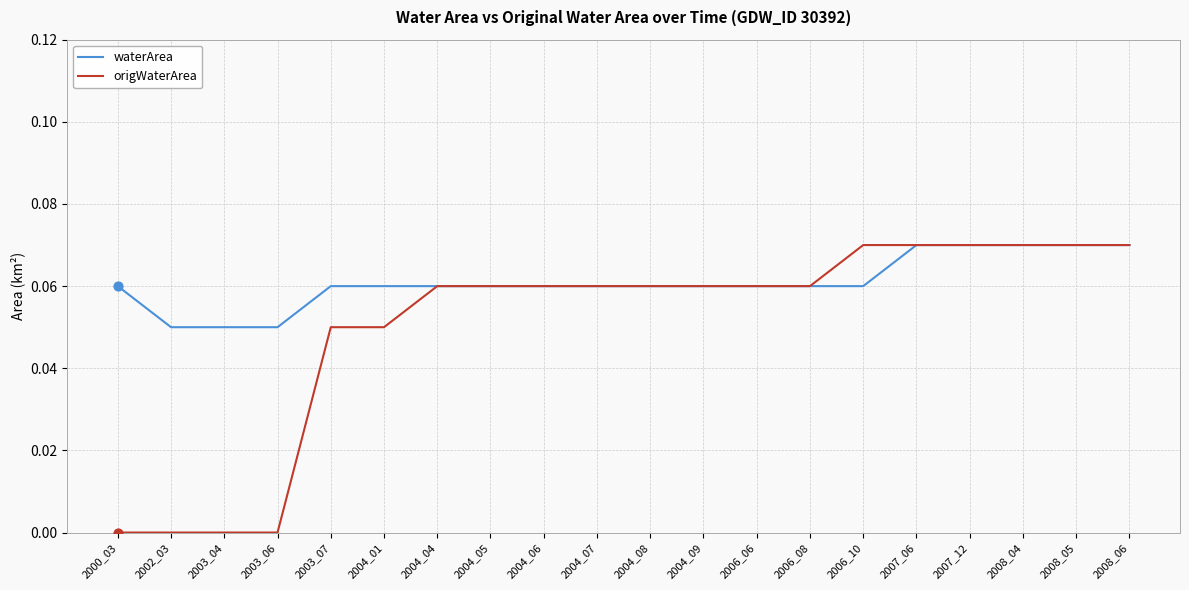

What are all the series names shown in the legend?

waterArea, origWaterArea